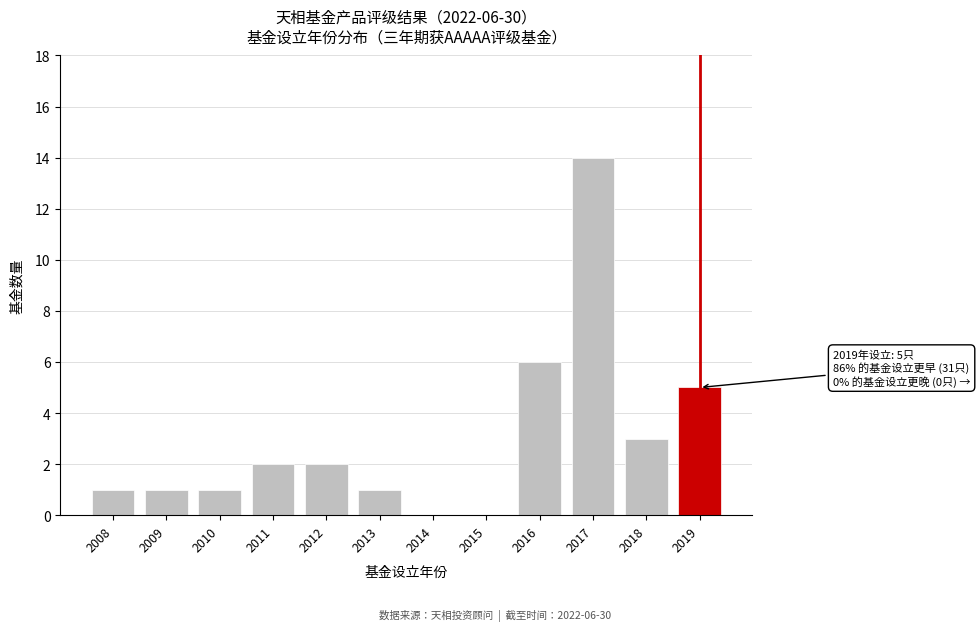

Reading left to right, list all the values displayed in this chart.

2008=1	2009=1	2010=1	2011=2	2012=2	2013=1	2014=0	2015=0	2016=6	2017=14	2018=3	2019=5